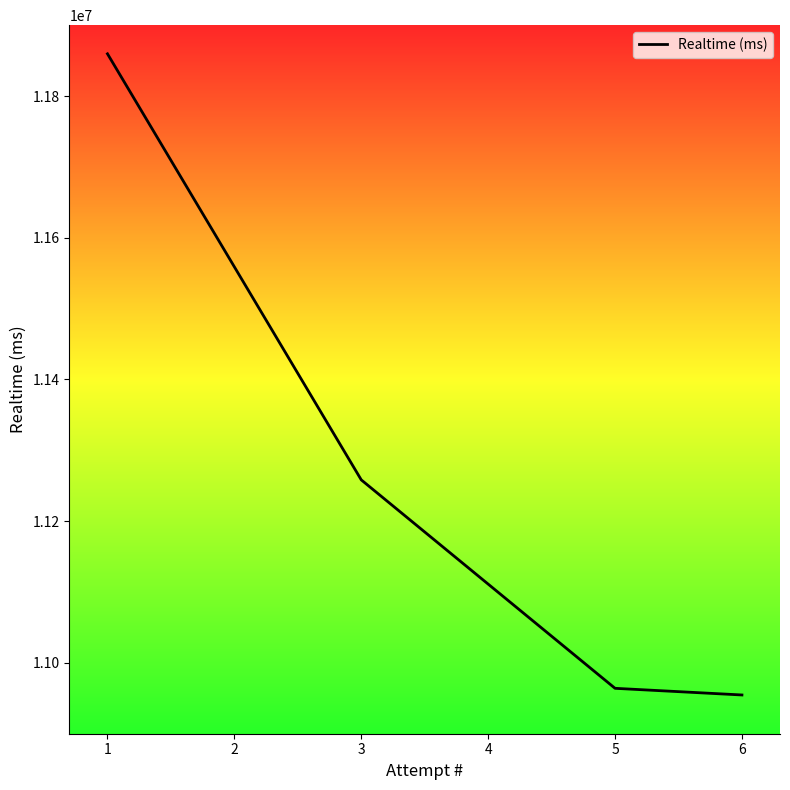

What is the sum of all values?

45036606